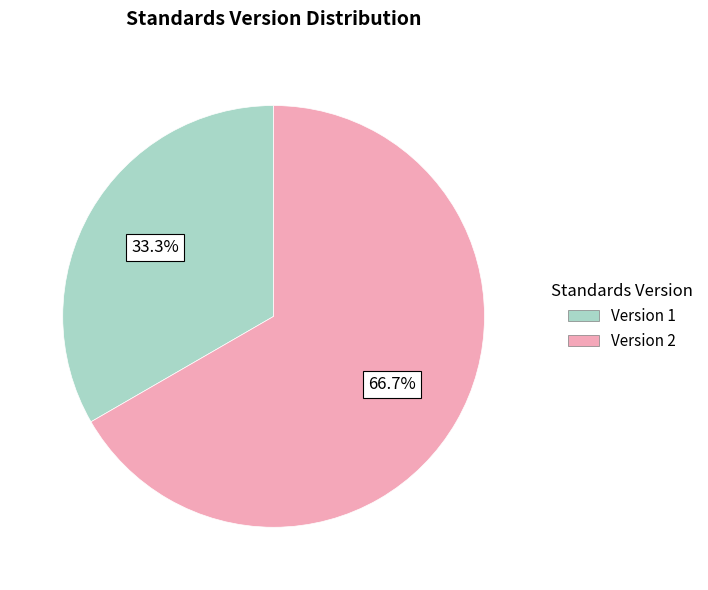

What is the total percentage of Version 1 and Version 2?

100.0%